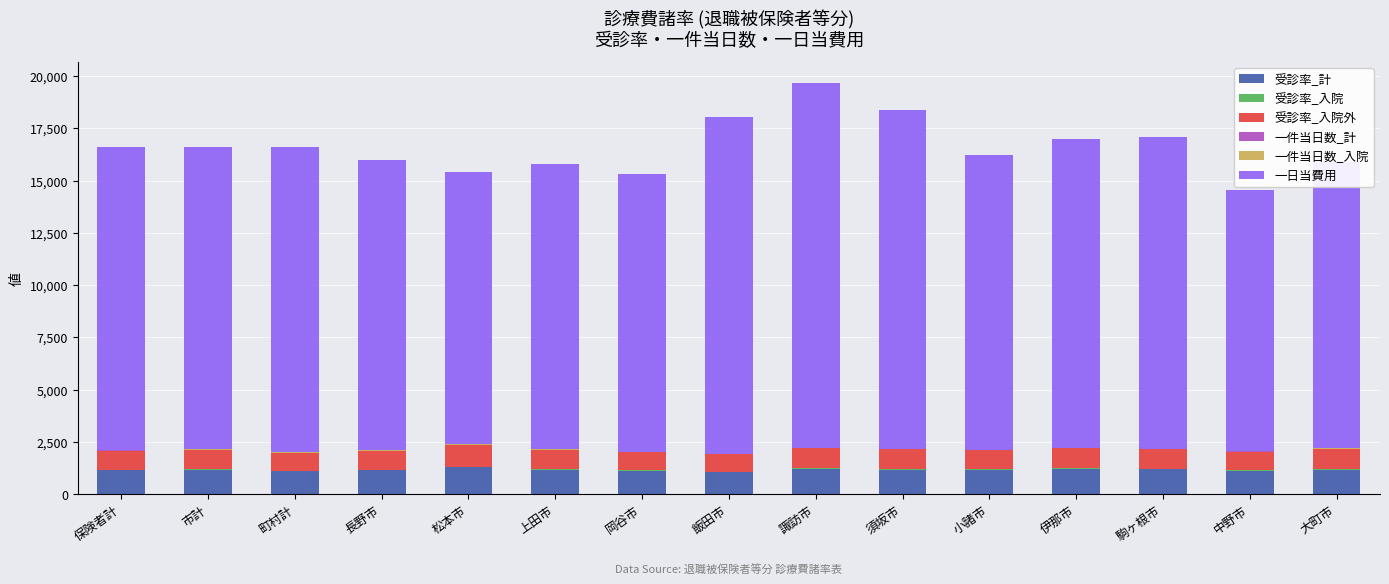

At which category is the sum across all series the highest?

諏訪市